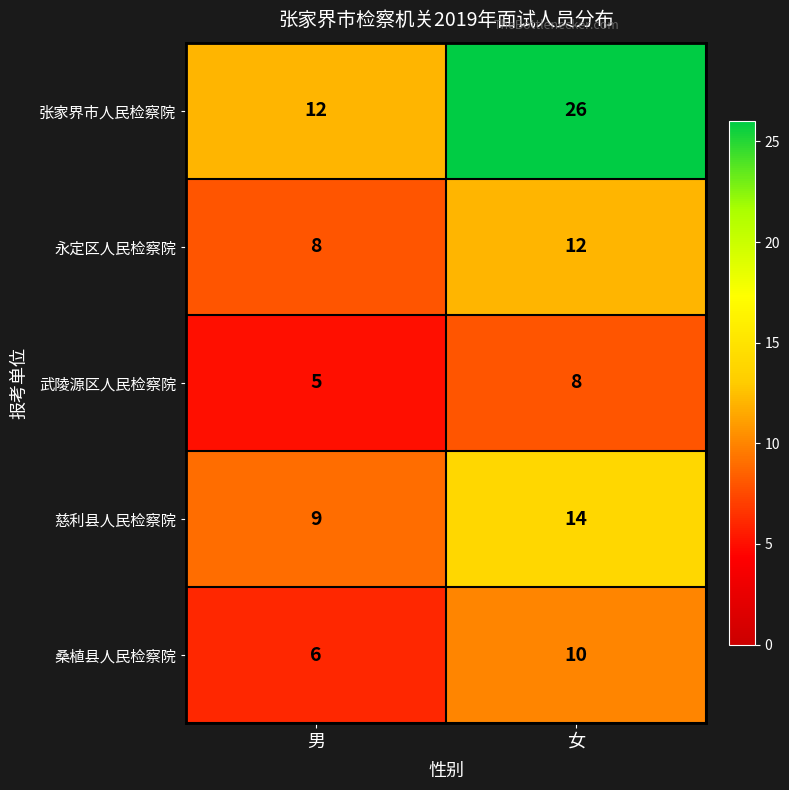

Which series has the largest range (max minus min)?

张家界市人民检察院